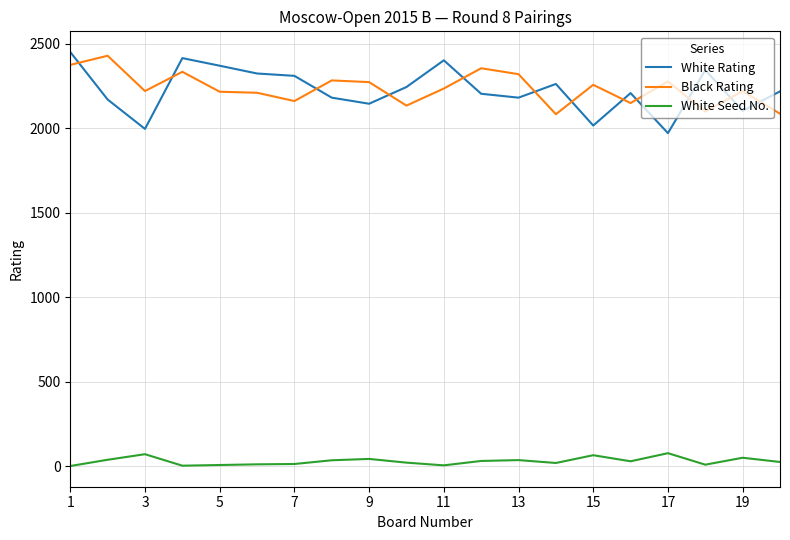

Which series ends up on top after the final intersection of White Rating and Black Rating?

White Rating